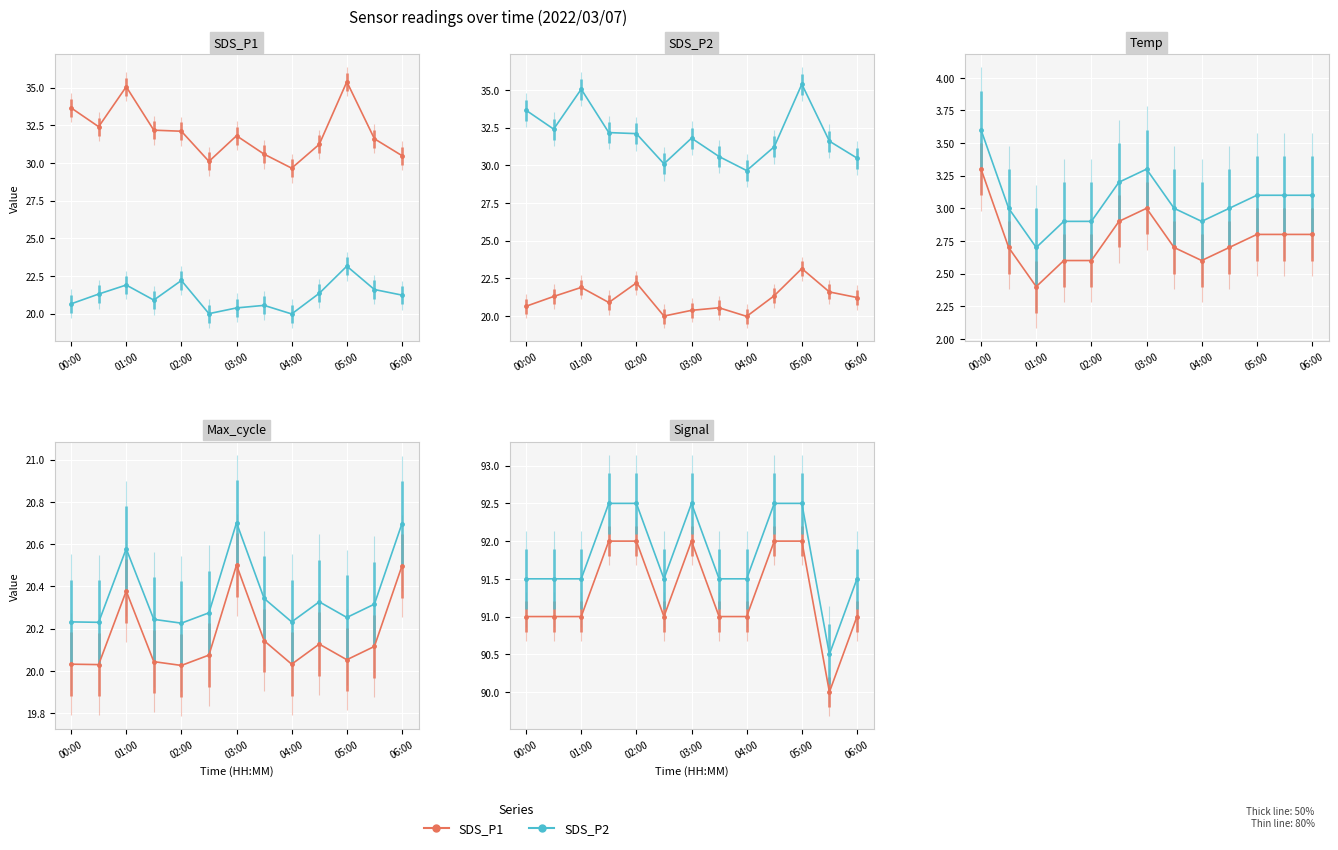

What is the average value of the SDS_P1 series?

91.3